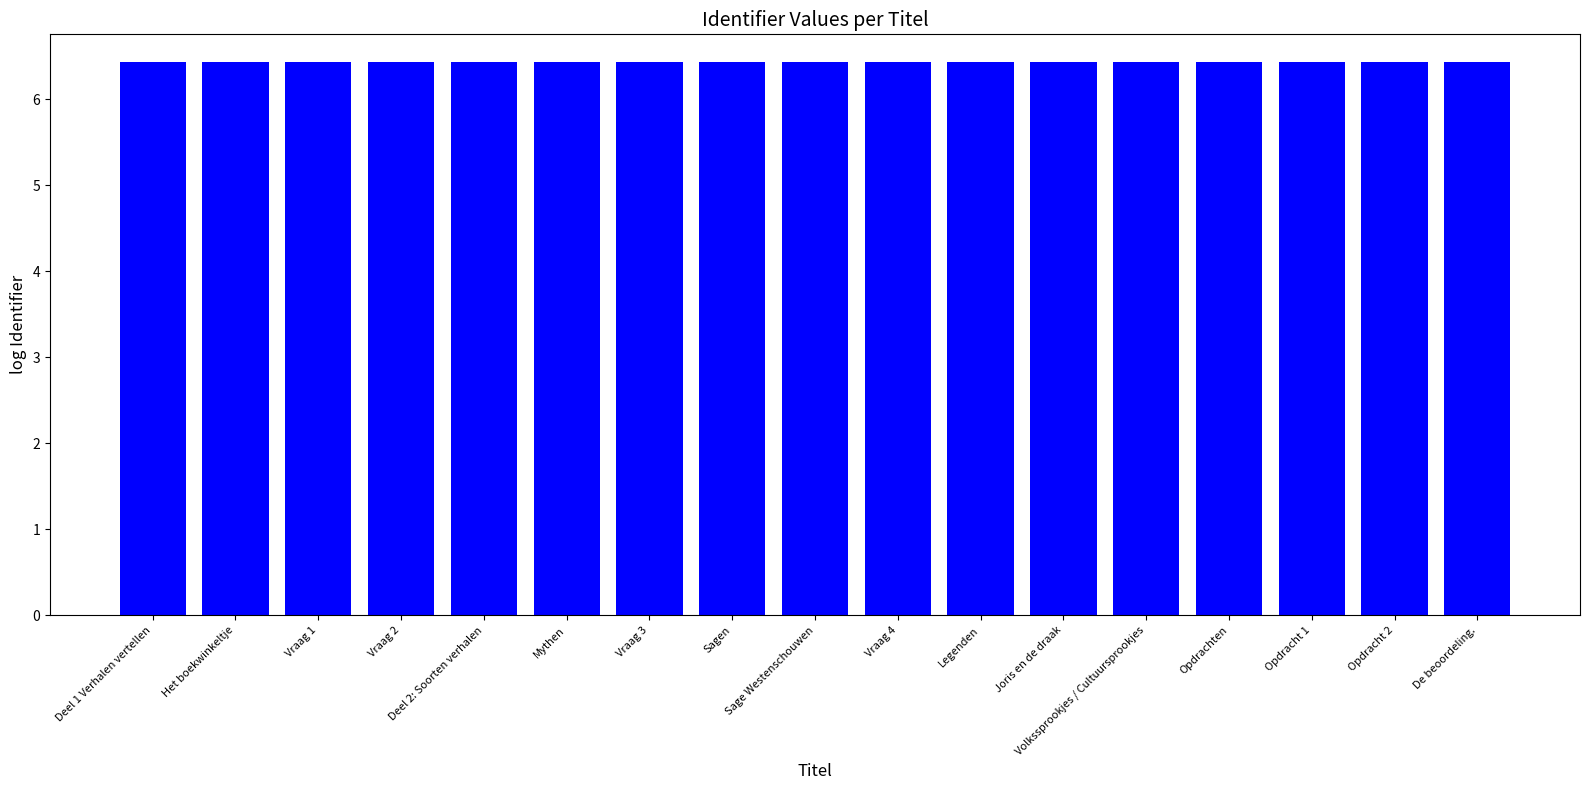

Approximately how many times larger is the value at Legenden compared to Volkssprookjes / Cultuursprookjes?

1.0